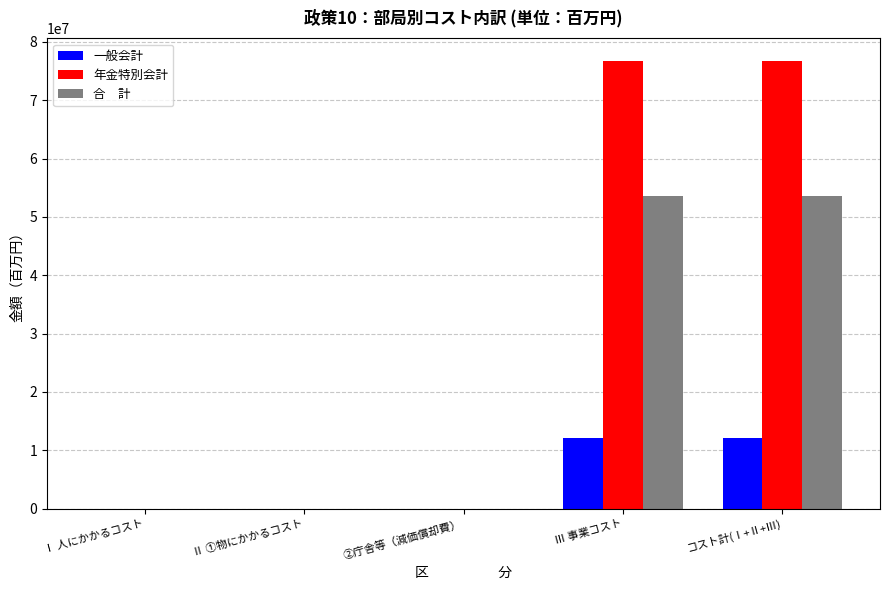

What is the total value across all series at コスト計(Ⅰ+Ⅱ+Ⅲ)?

142392569